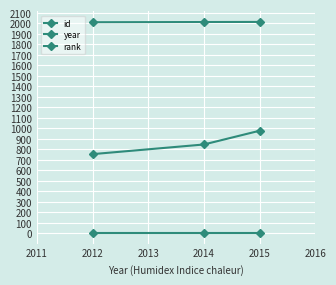

Is this an area chart (filled region under the line)?

No